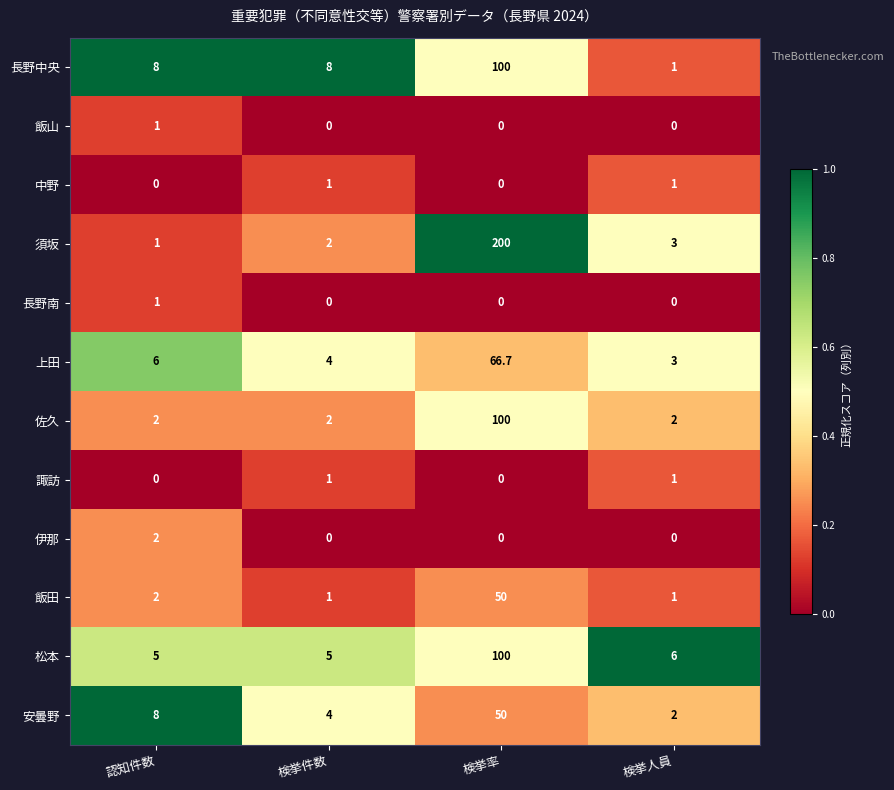

At how many categories does at least one series exceed 0?

4